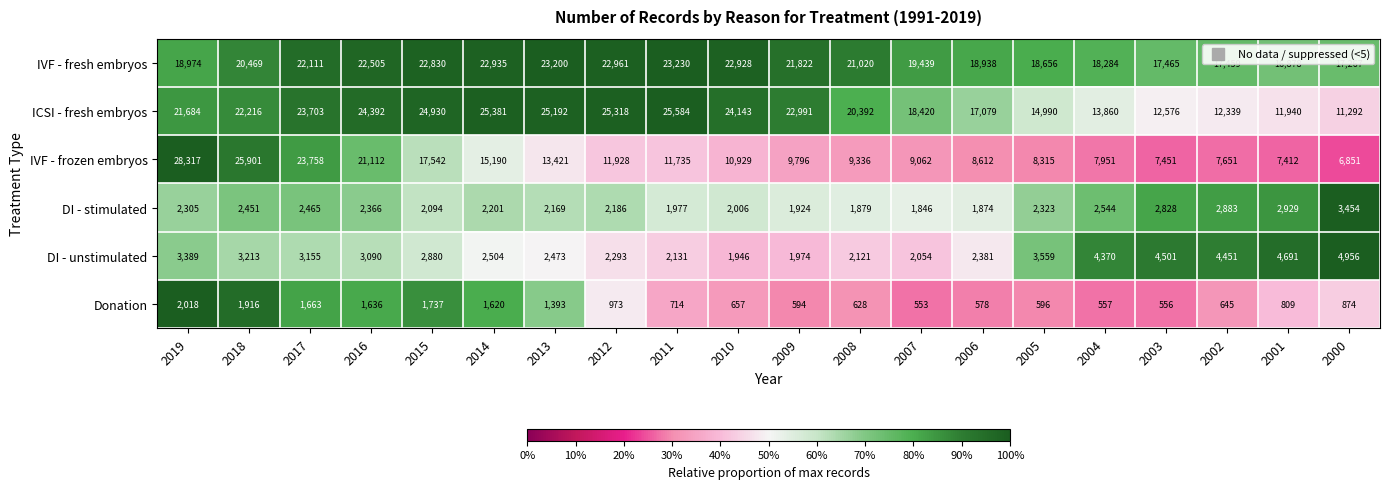

What is the sum of all DI - stimulated values?

46704